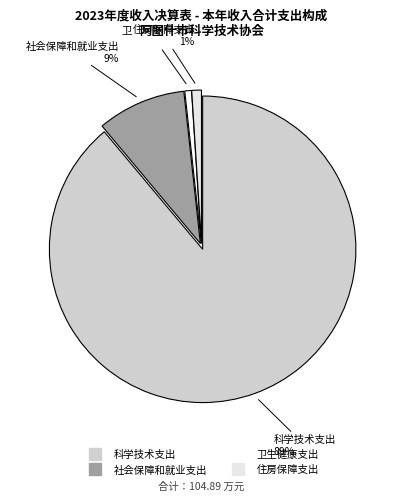

To the nearest percent, what is the difference between the largest and smallest slice percentages?

88%